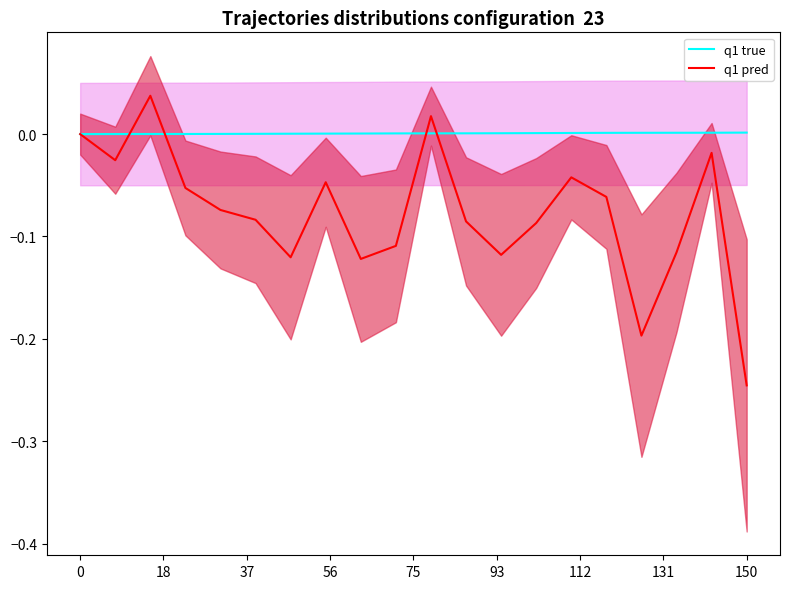

Is this an area chart (filled region under the line)?

No